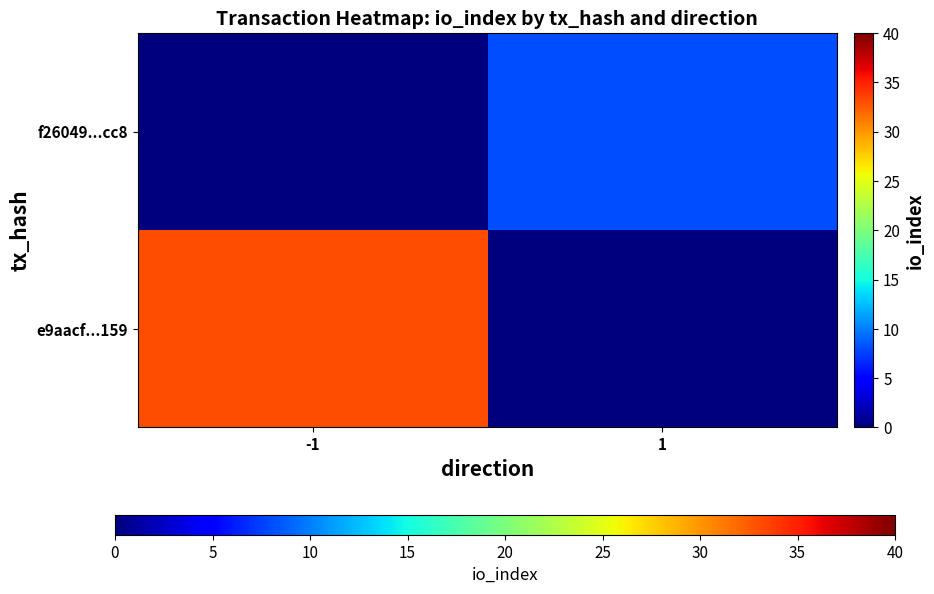

Which has a higher value, 1 or -1?

-1